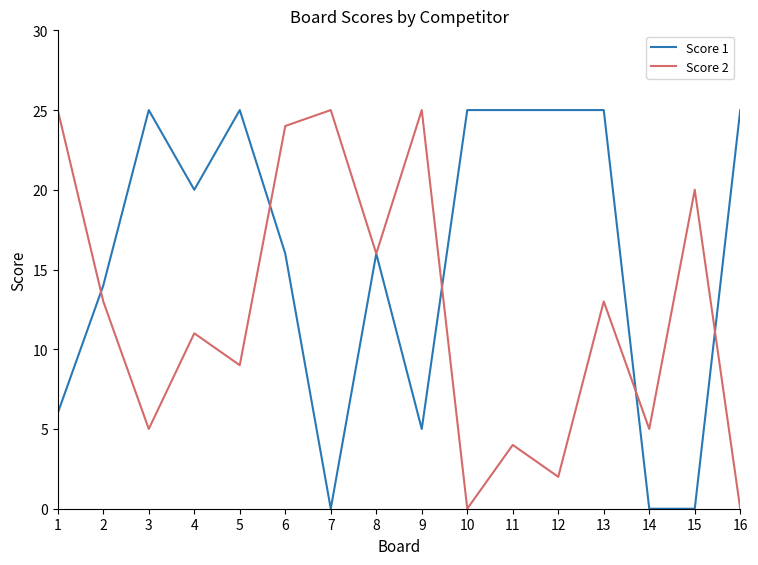

Between which two adjacent categories do Score 2 and Score 1 first intersect?

1 and 2